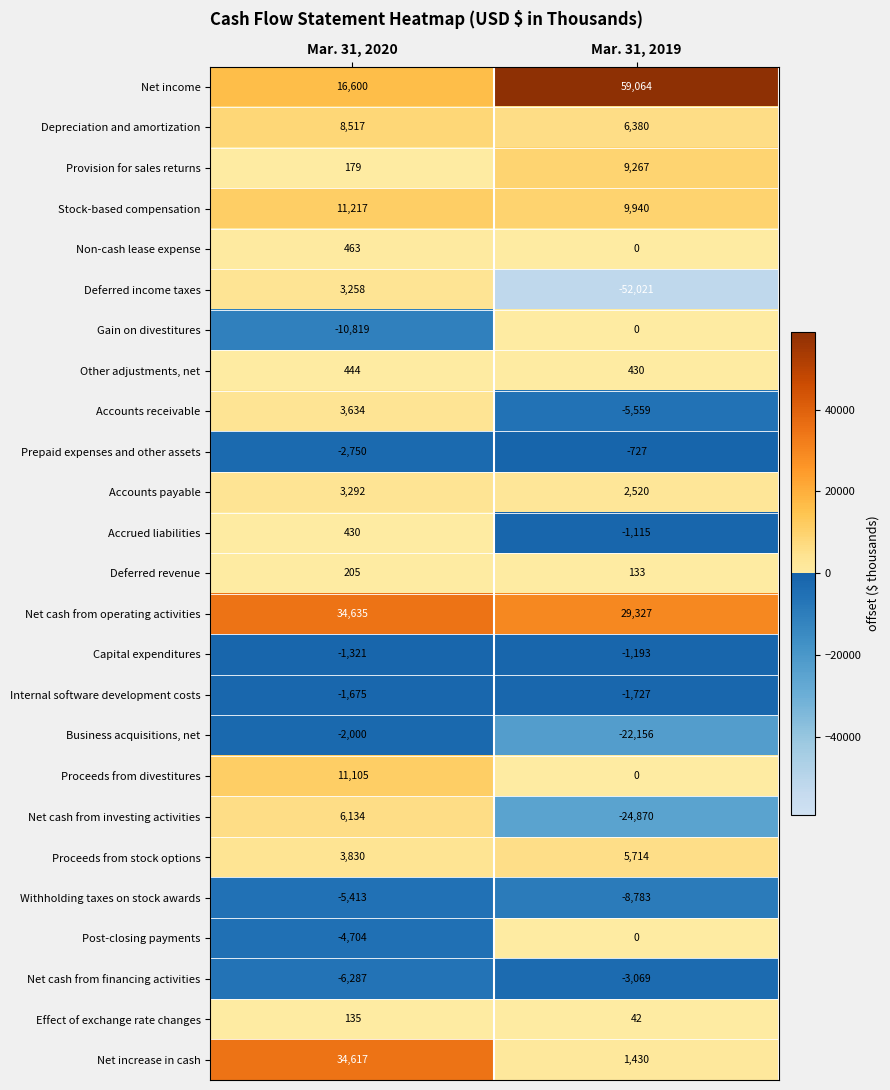

Read the Net income value at Mar. 31, 2020, to the nearest 50.

16600